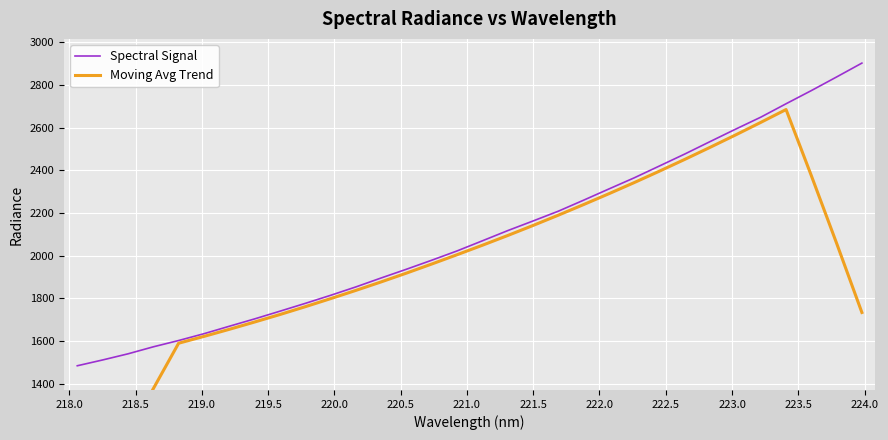

True or false: Spectral Signal has more than 1 points higher than both neighbors.

False